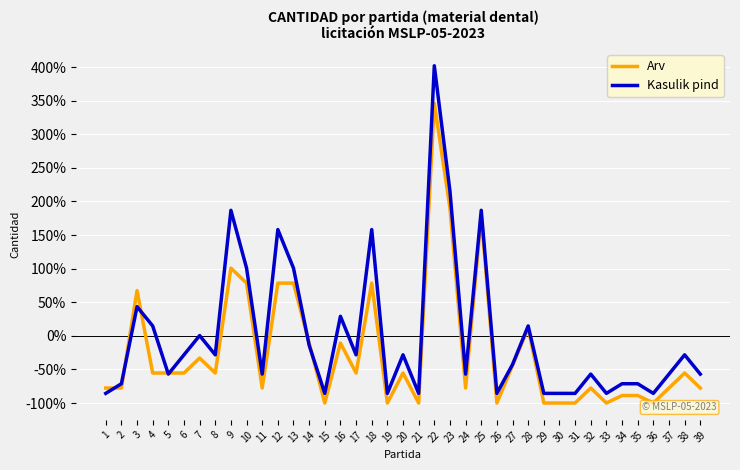

Which category has the highest value across all series?

22